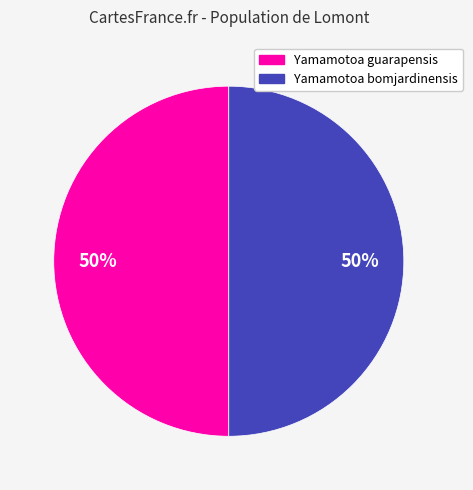

Is the sum of Yamamotoa bomjardinensis and Yamamotoa guarapensis greater than half?

Yes